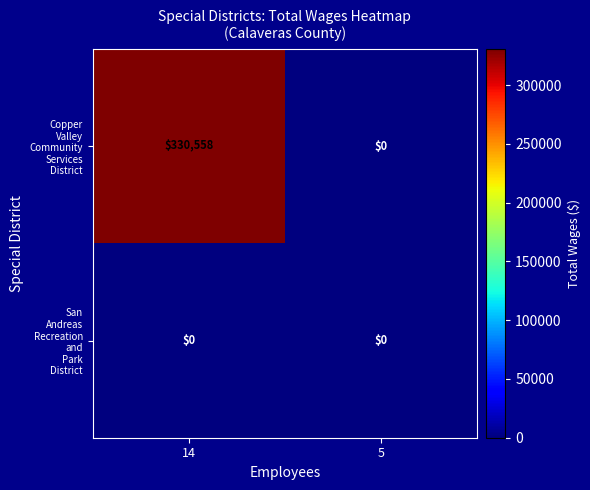

At which category is the sum across all series the highest?

14